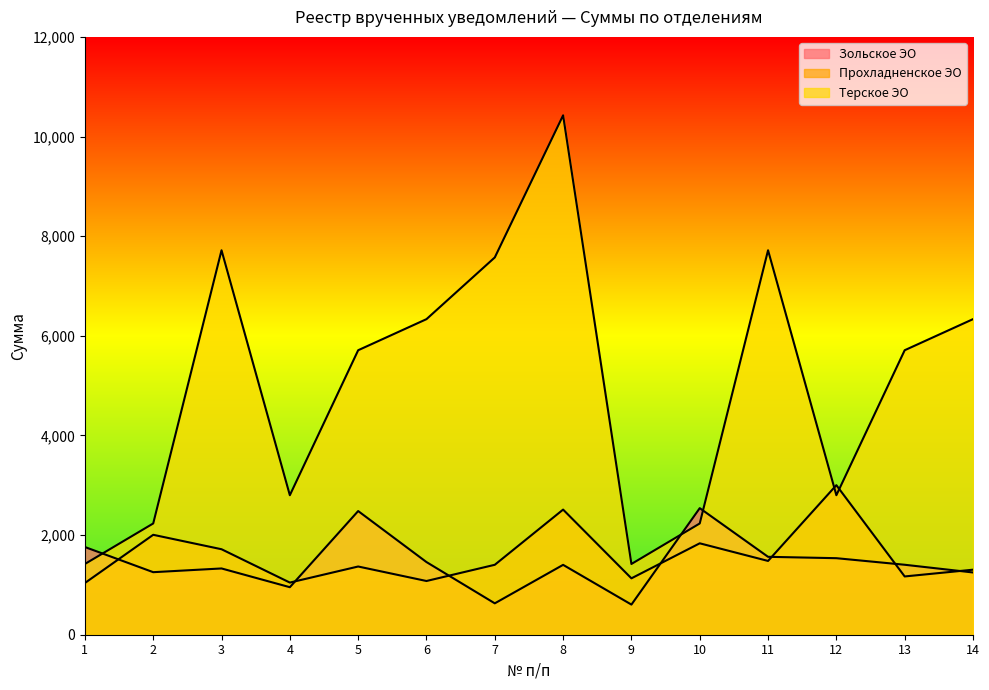

Reading left to right, extract all data points from this chart.

Зольское ЭО: 1760.5	1255.4	1330.1	953.8	2482.4	1458.3	630.0	1402.5	604.9	2540.6	1563.7	1536.2	1404.4	1249.6
Прохладненское ЭО: 1038.0	2005.6	1715.9	1046.7	1369.3	1078.2	1403.8	2511.7	1131.9	1834.8	1480.9	3002.0	1169.7	1305.2
Терское ЭО: 1420.1	2233.3	7716.7	2800.2	5710.4	6334.3	7573.2	10425.4	1420.1	2233.3	7716.7	2800.2	5710.4	6334.3